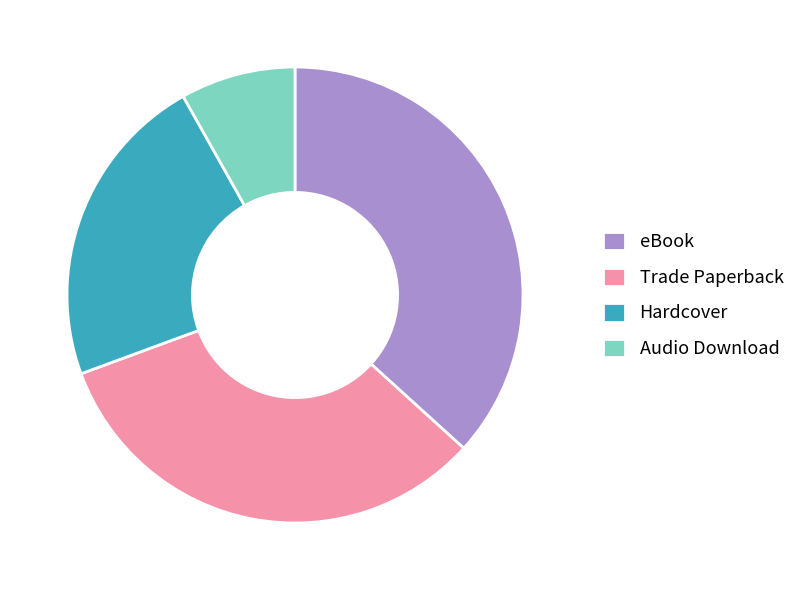

Is Hardcover the majority of the pie?

No